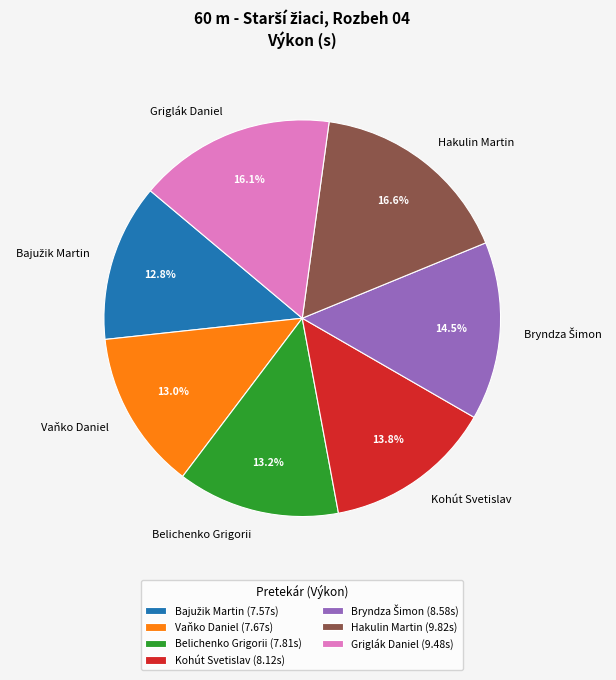

Which slice is the largest?

Hakulin Martin